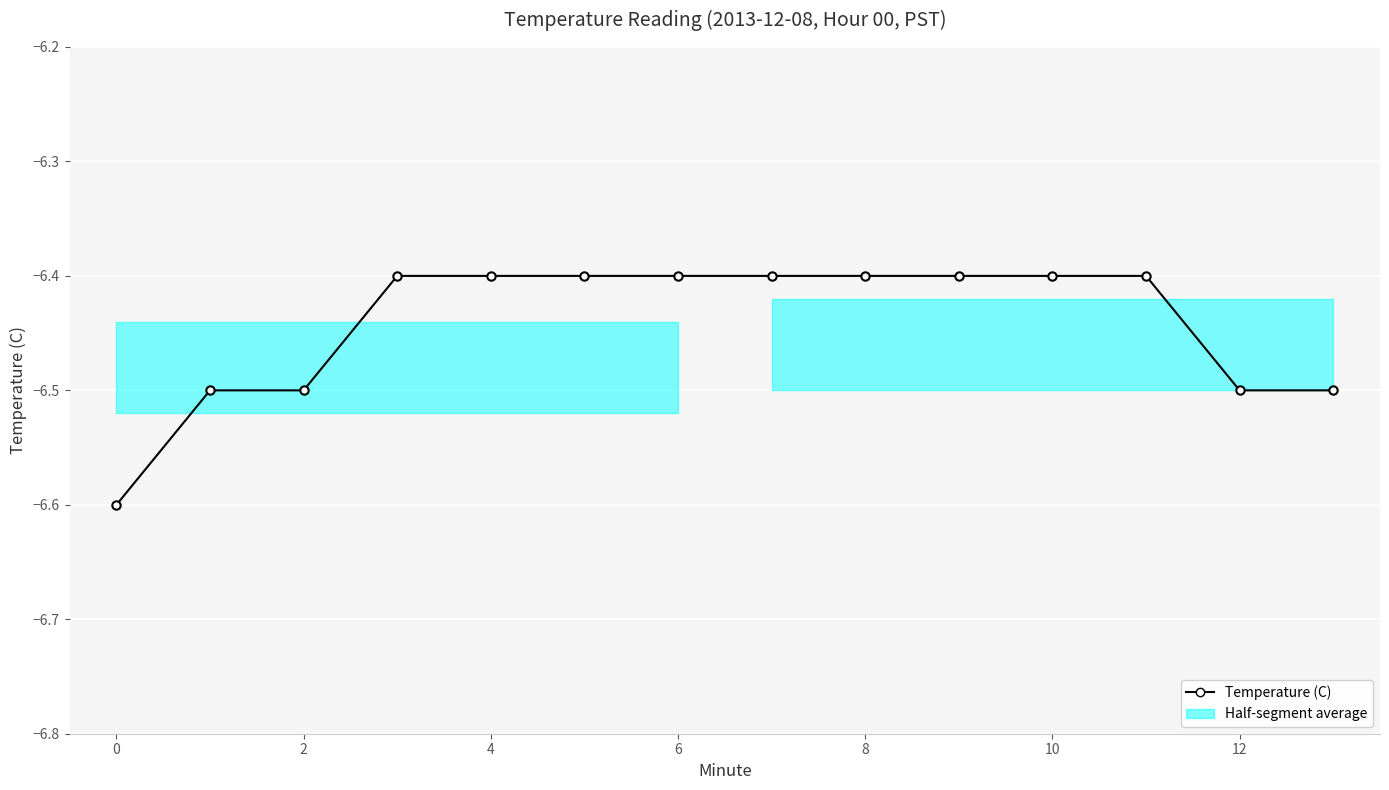

At which category does the chart reach its peak across all series?

4